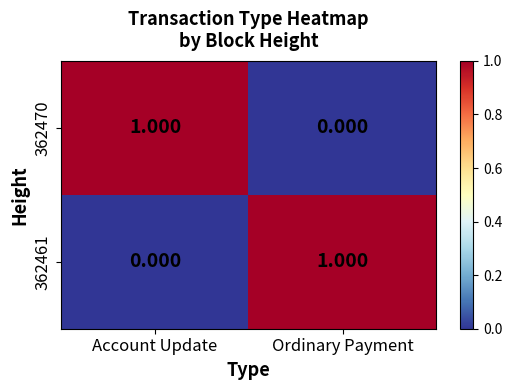

Where is 362461 nearest to the value 0?

Account Update